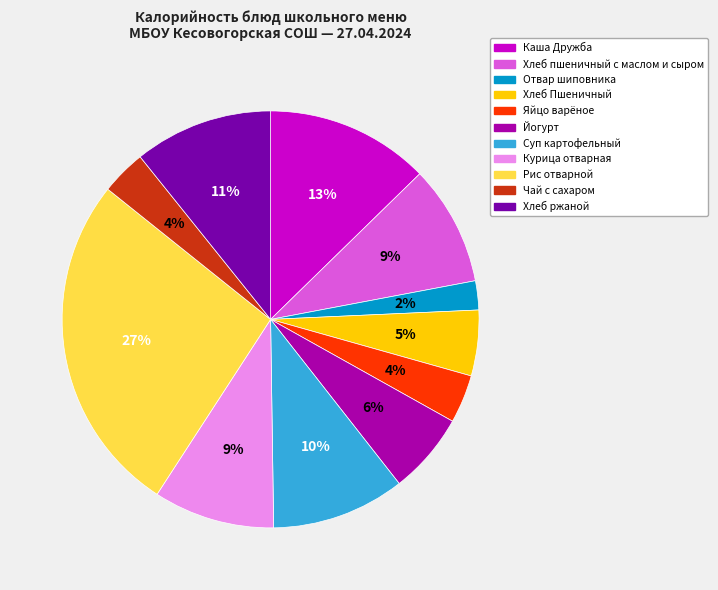

To the nearest percent, what is the average slice percentage?

9%